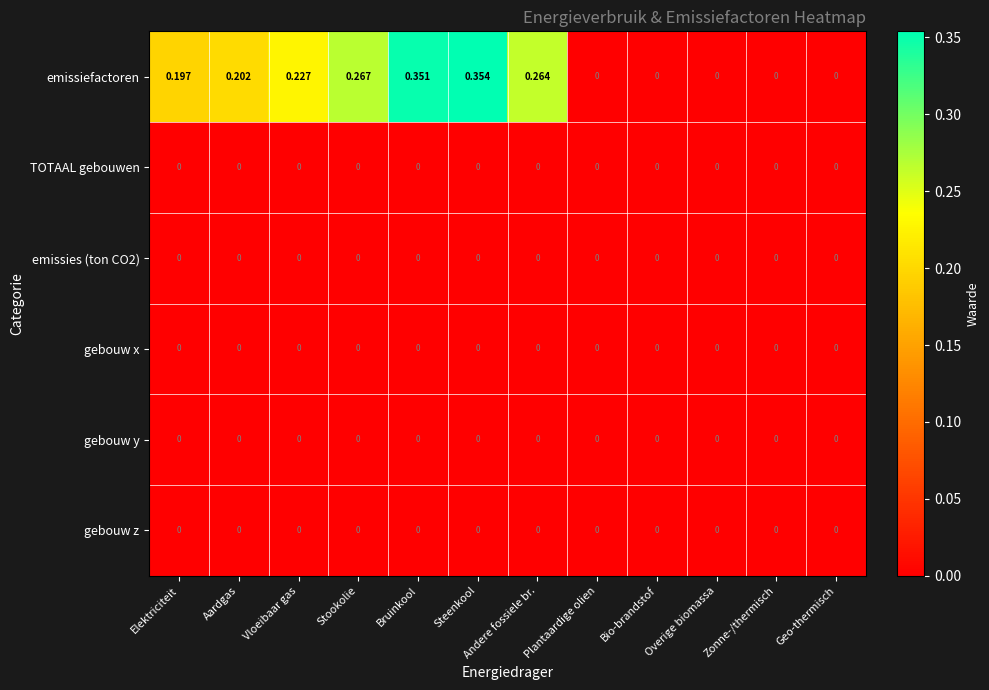

At which category does the chart reach its peak across all series?

Steenkool